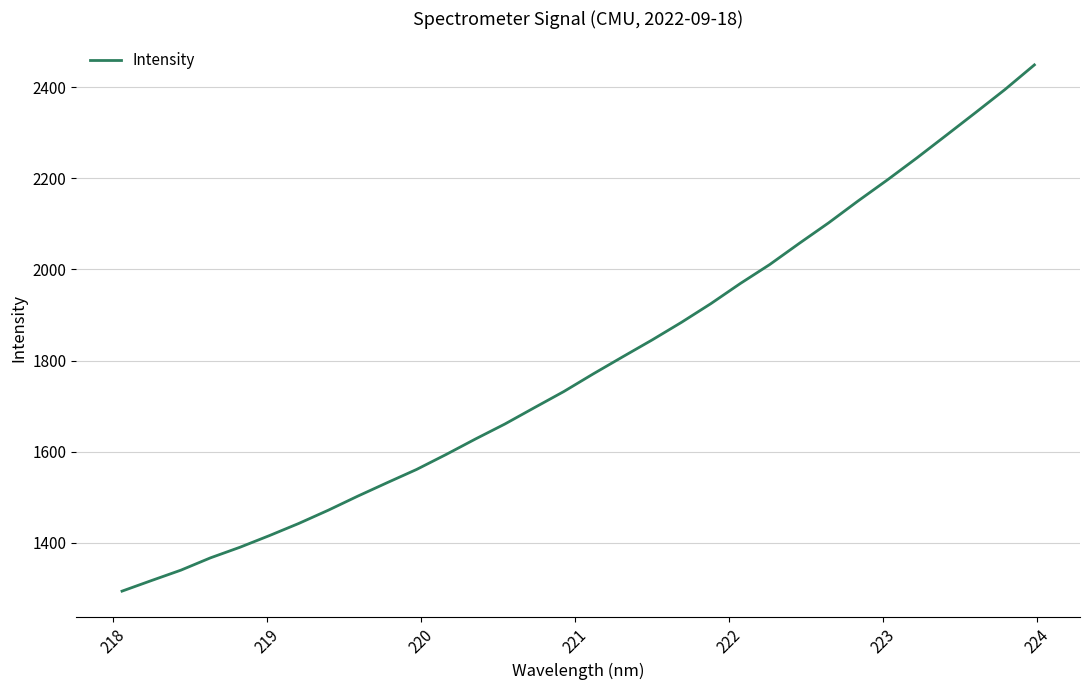

True or false: there are more than 2 points higher than both neighbors.

False